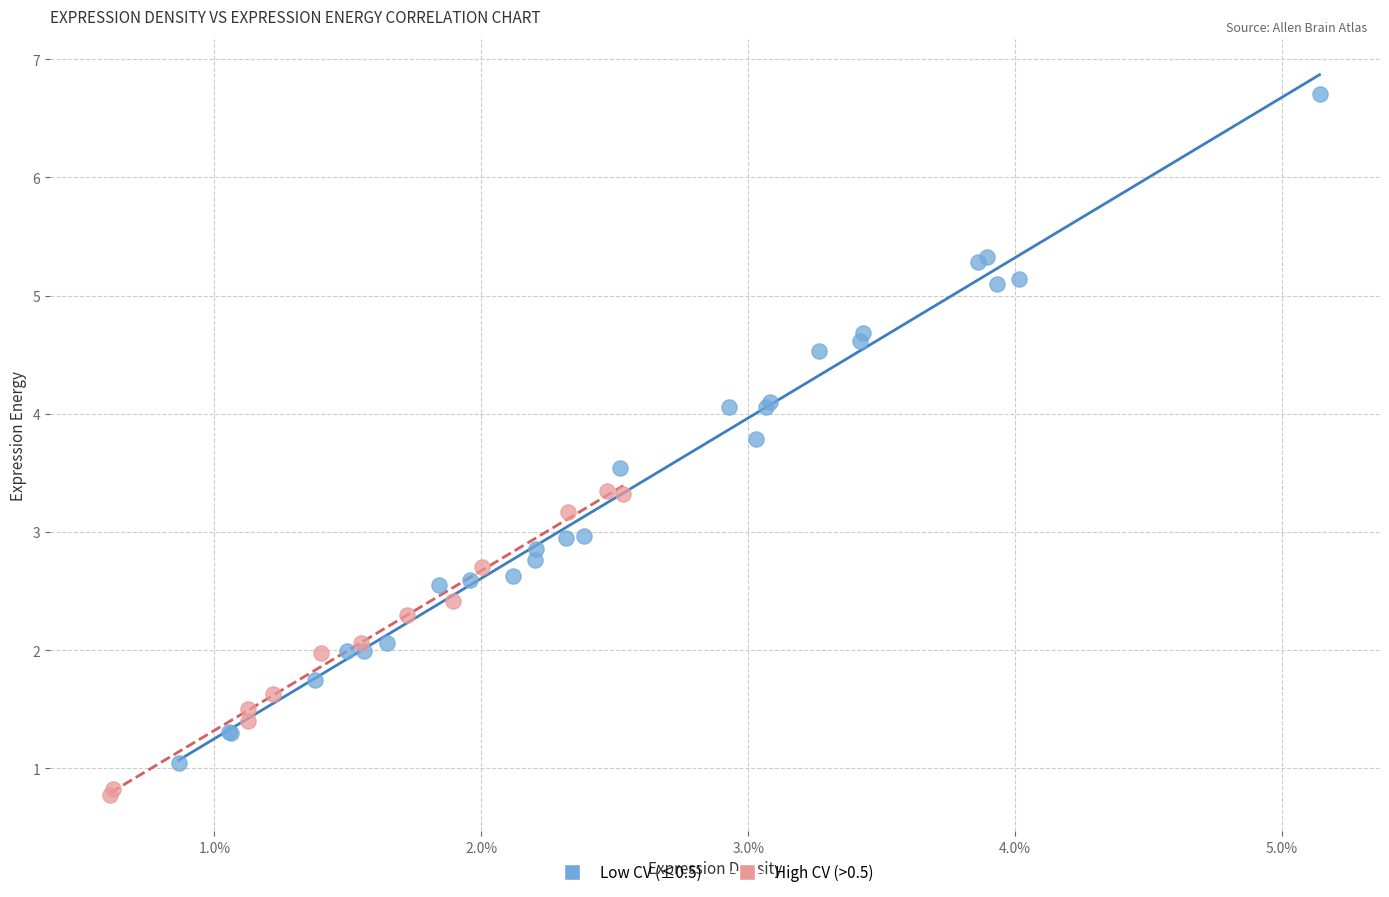

What are all the series names shown in the legend?

Low CV (≤0.5), High CV (>0.5)